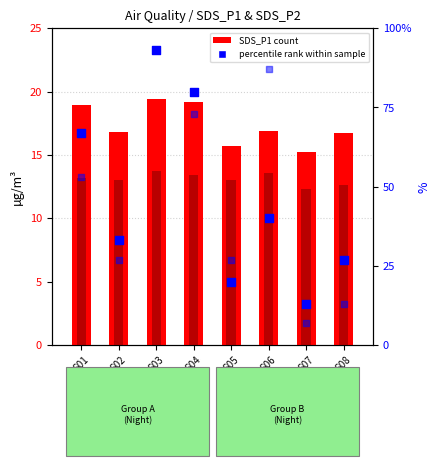

At how many categories does at least one series exceed 63?

4